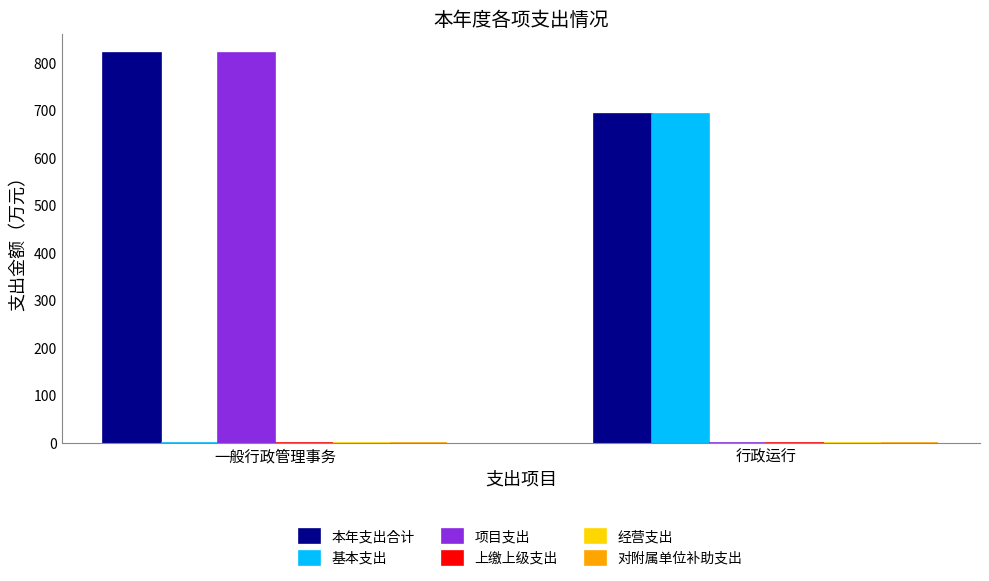

Reading left to right, extract all data points from this chart.

本年支出合计: 一般行政管理事务=820.1	行政运行=691.6
基本支出: 一般行政管理事务=0.0	行政运行=691.6
项目支出: 一般行政管理事务=820.1	行政运行=0.0